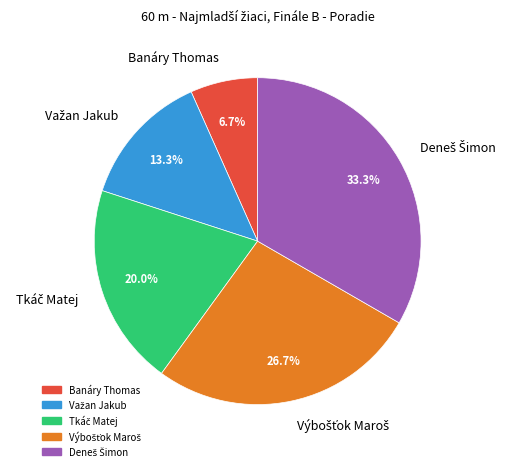

Which category has the smallest portion of the pie?

Banáry Thomas